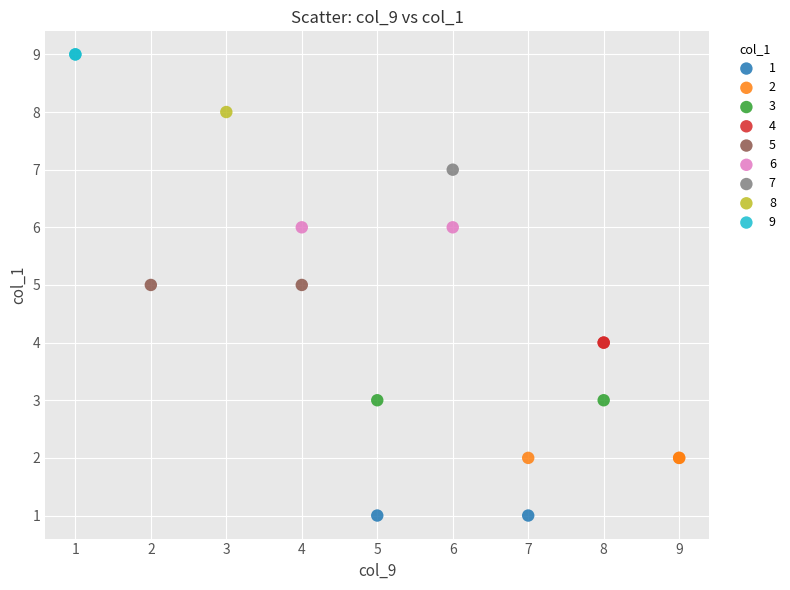

Which series reaches the maximum Y coordinate?

9